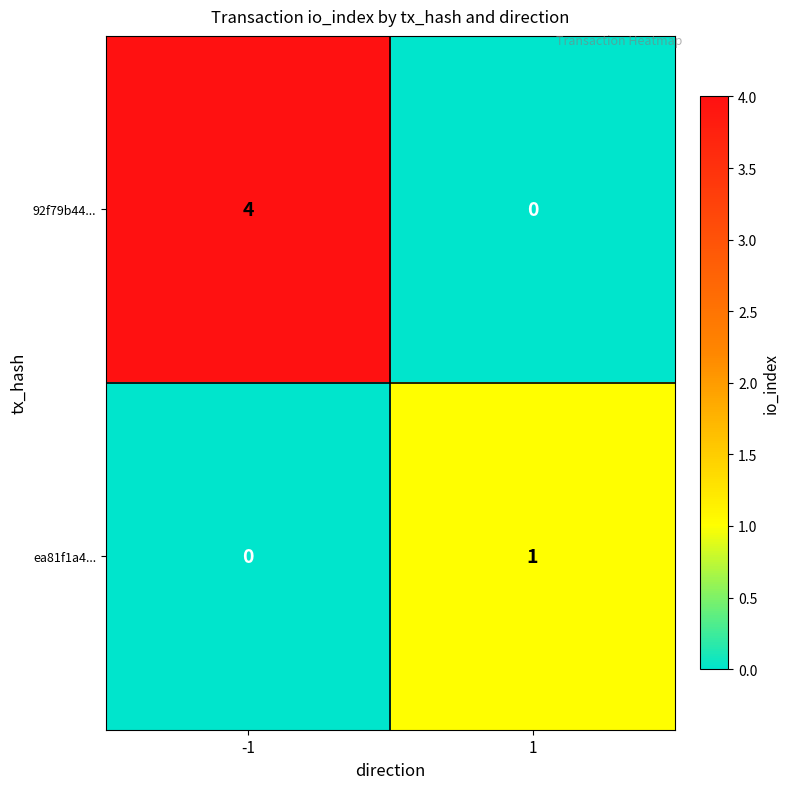

Which series has the largest range (max minus min)?

92f79b44...